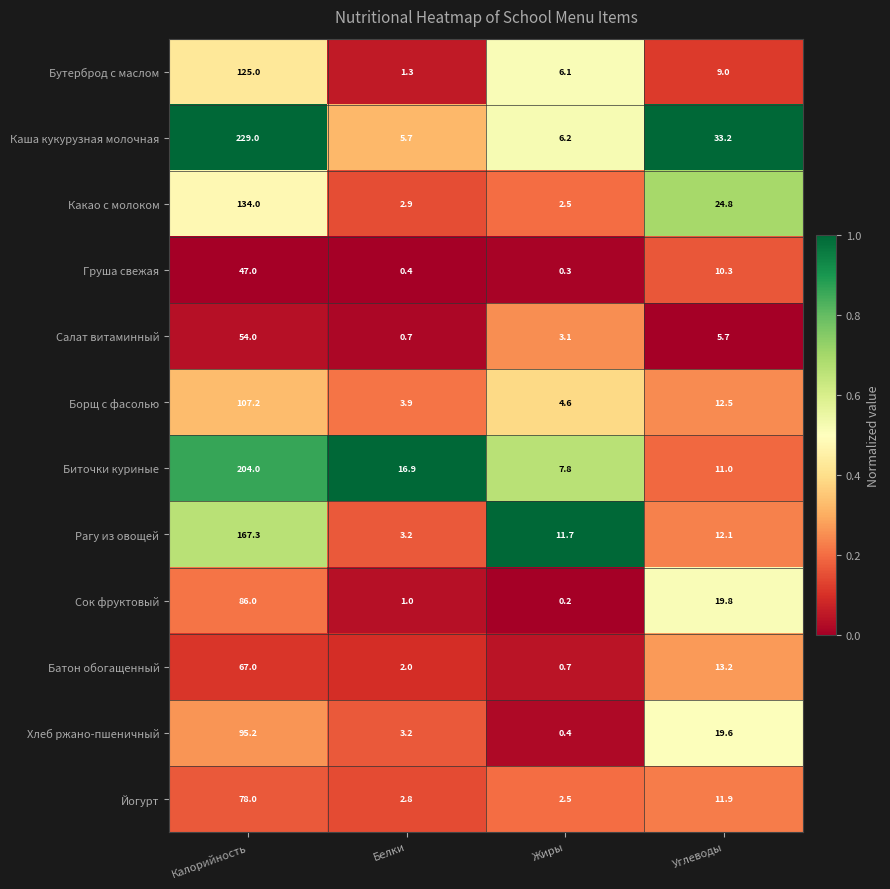

Between Жиры and Углеводы, which series saw the biggest shift?

Каша кукурузная молочная